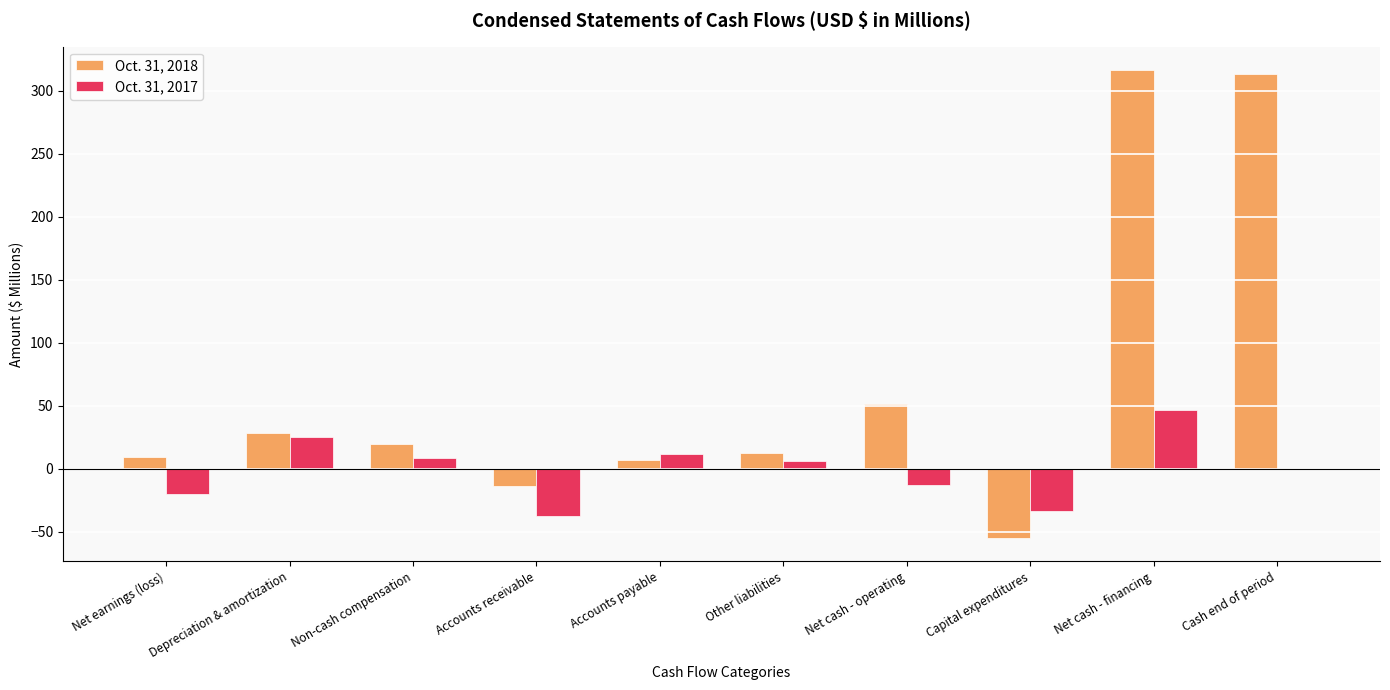

What is the sum of all Oct. 31, 2018 values?

689.3